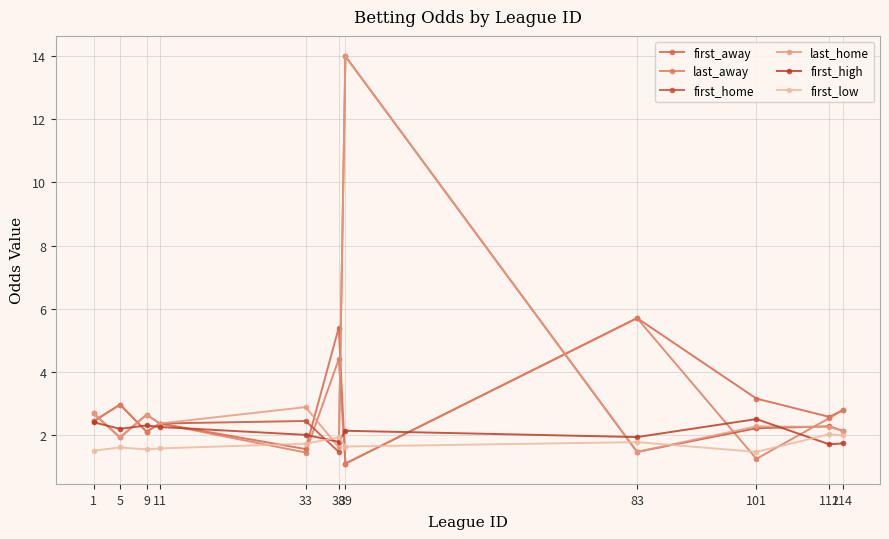

Where does the first_home series first go above 2?

1